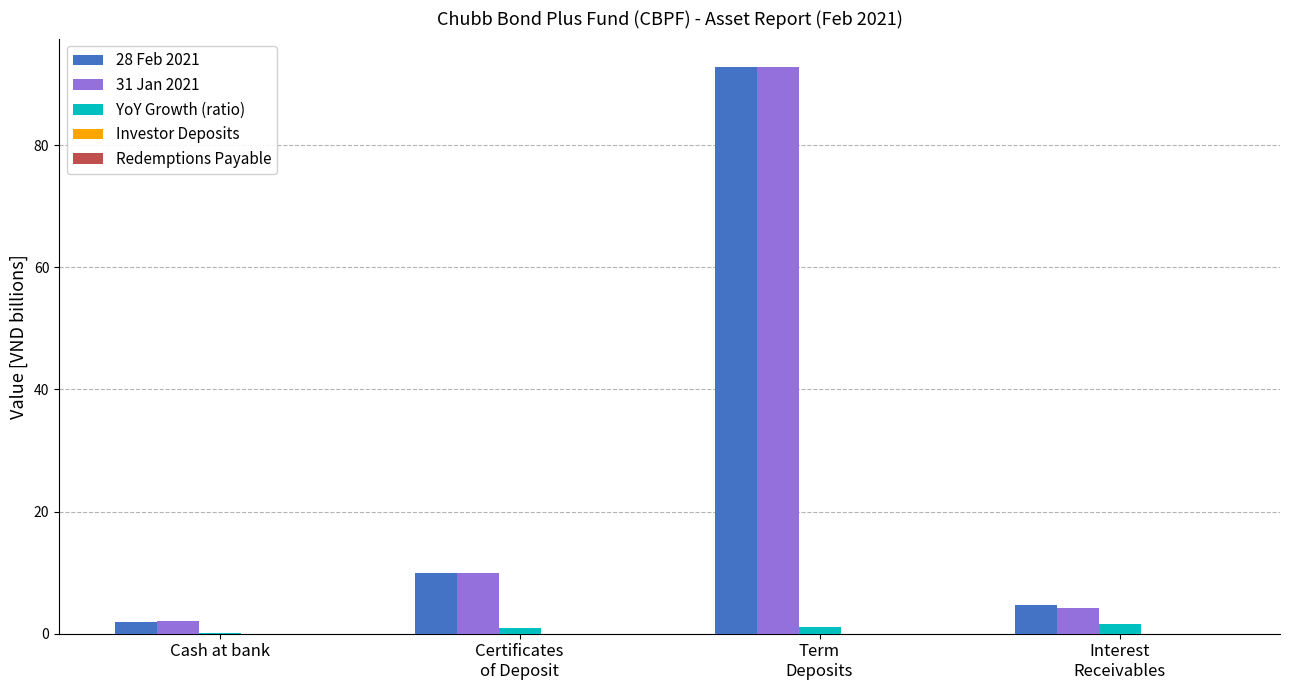

What is the greatest value displayed?

92.8